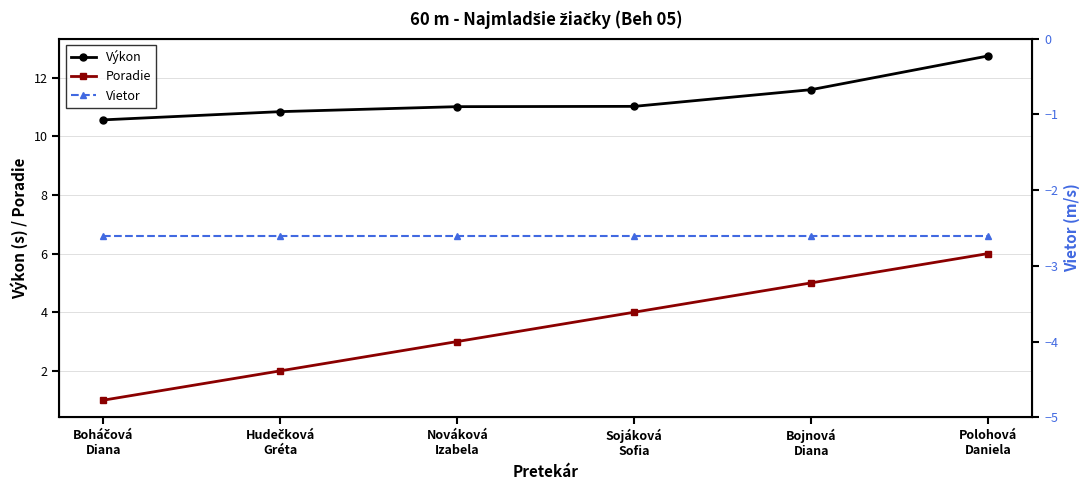

What are all the series names shown in the legend?

Výkon, Poradie, Vietor